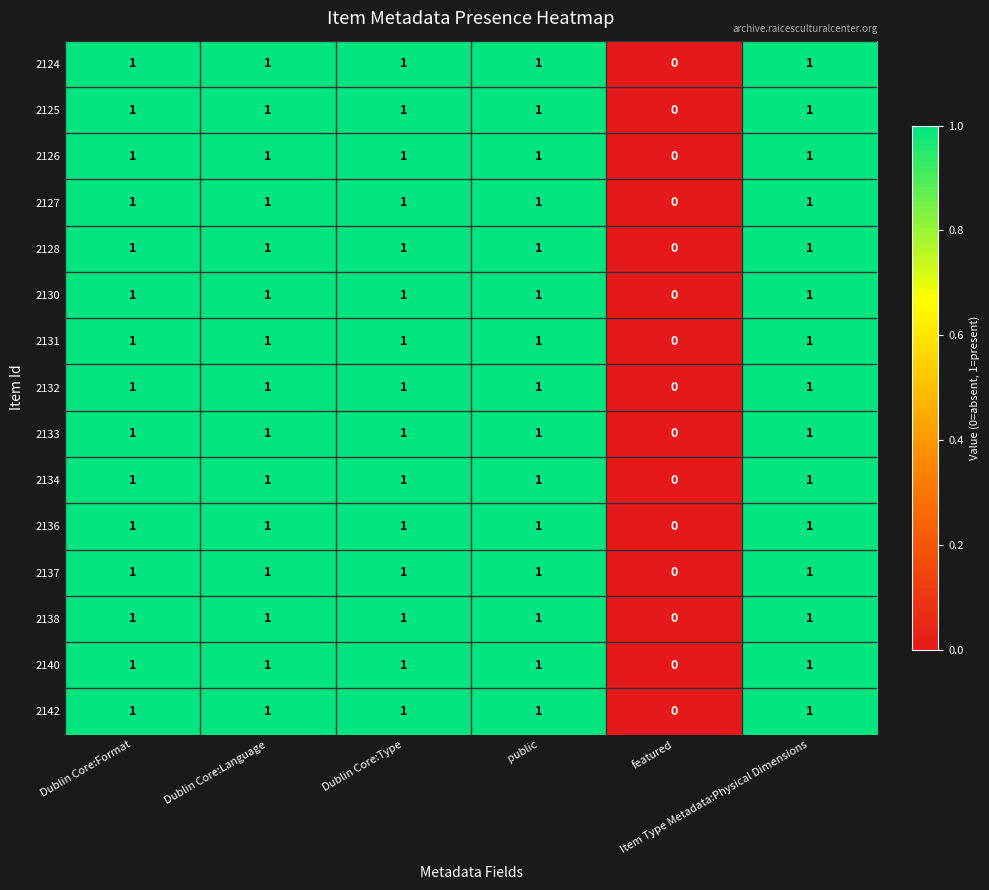

How many 2134 values are between 1 and 2?

5